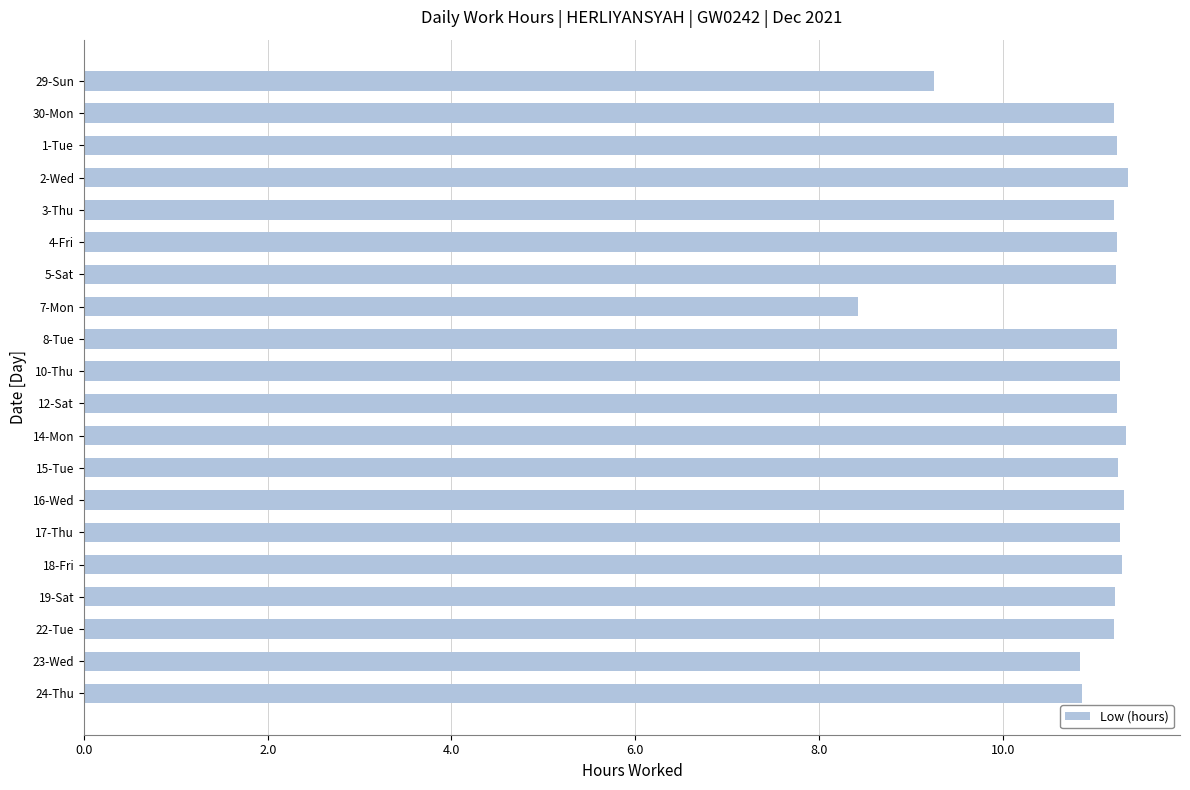

The chart shows a value of 8.4 at 7-Mon. True or false?

True